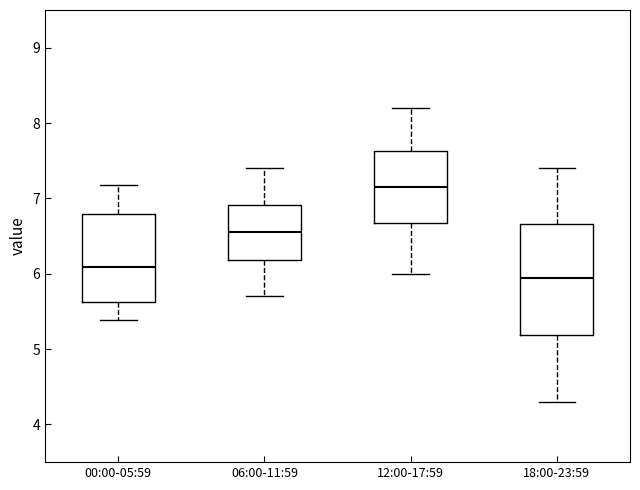

Which box is the tallest, from its lower edge to its upper edge?

18:00-23:59